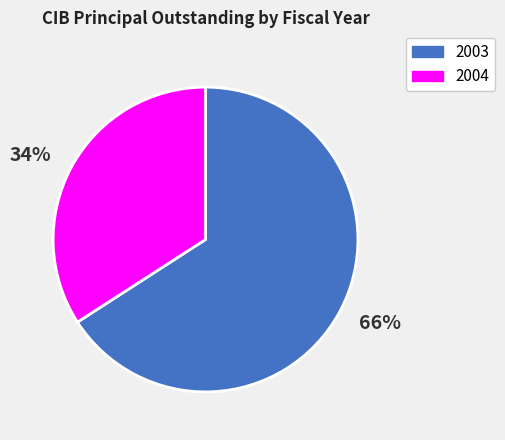

Combined, do 2004 and 2003 account for over 50%?

Yes